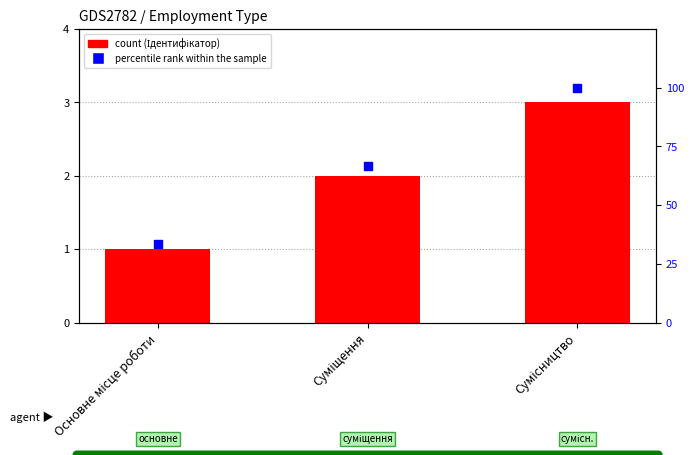

What is the total value across all series at Сумісництво?

103.0